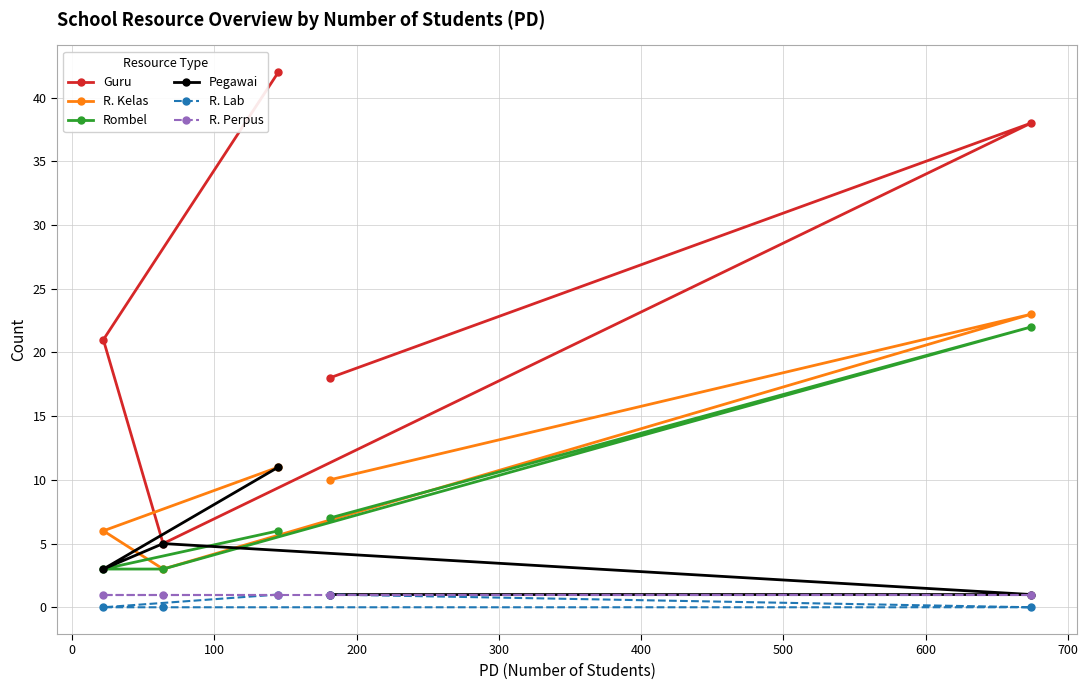

What is the value of the R. Kelas point at the 2nd from the left?

3